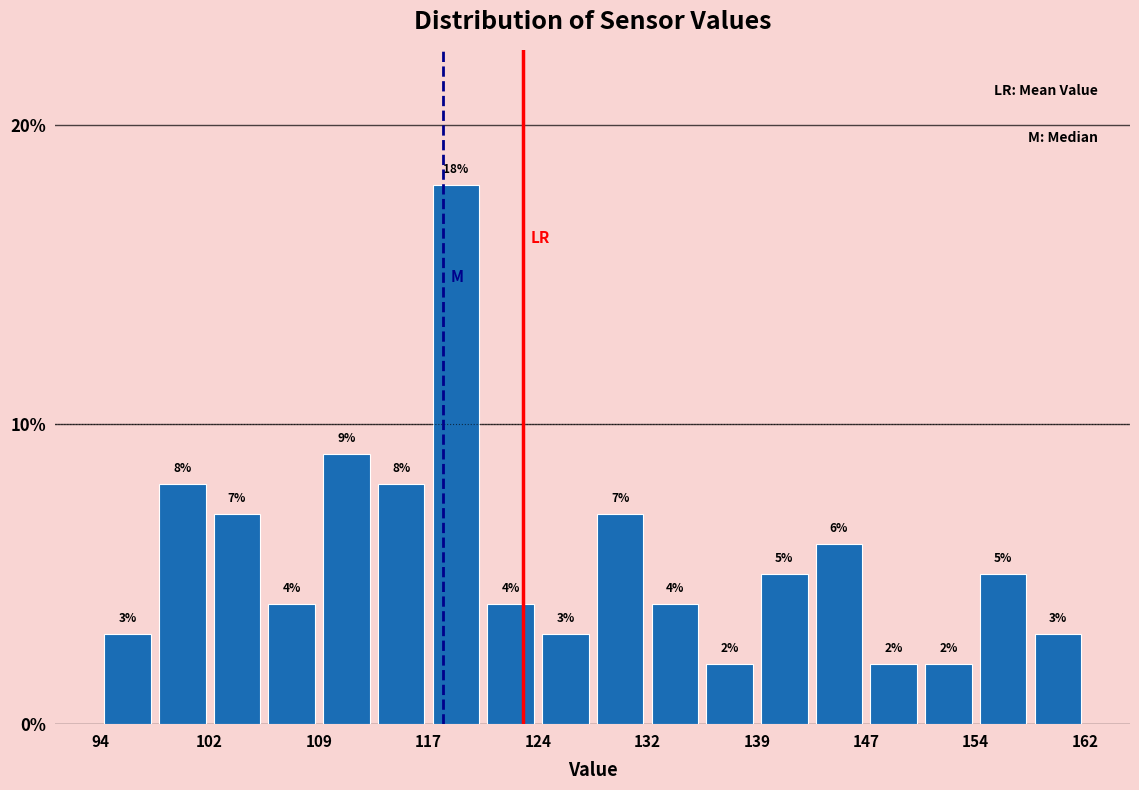

Around what value on the x-axis is the tallest bar? Give the approximate position of its centre, as read against the axis.

119